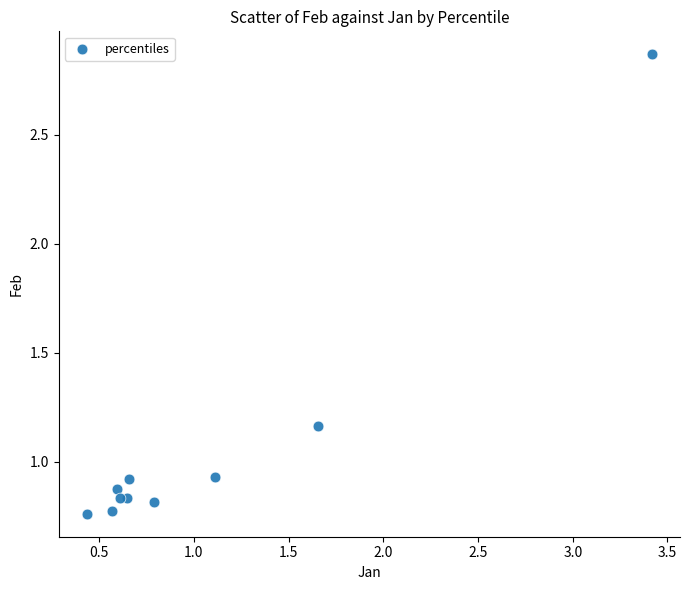

What is the average Y value?

1.1